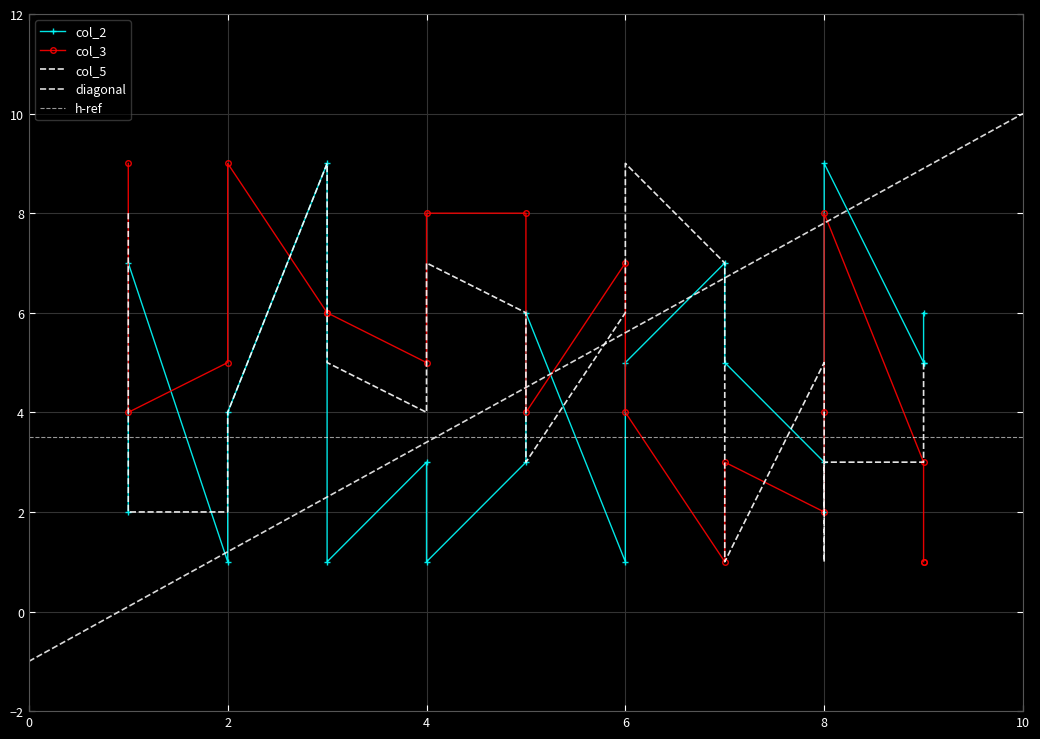

What is the minimum value shown in the chart?

1